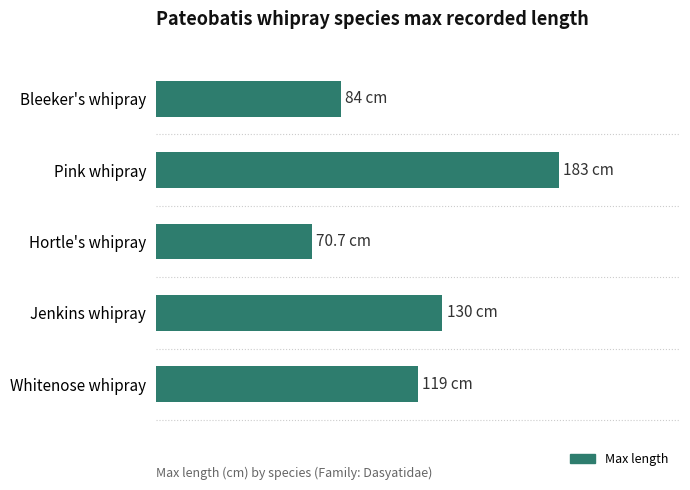

Does the chart contain any negative values?

No